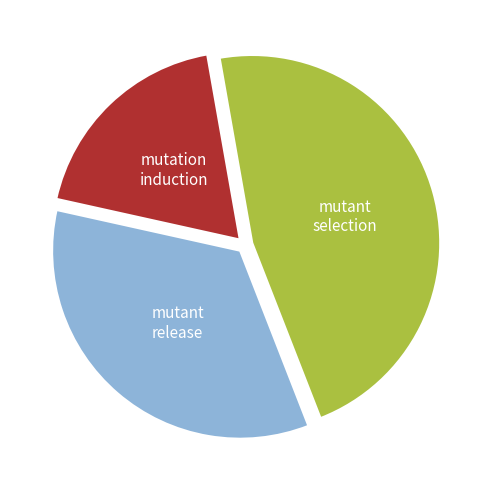

Is there a majority slice in this chart?

No